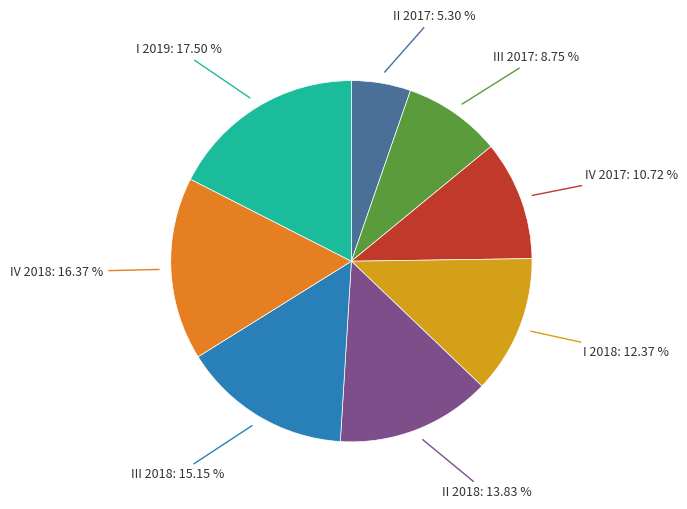

Which category has the smallest portion of the pie?

II 2017